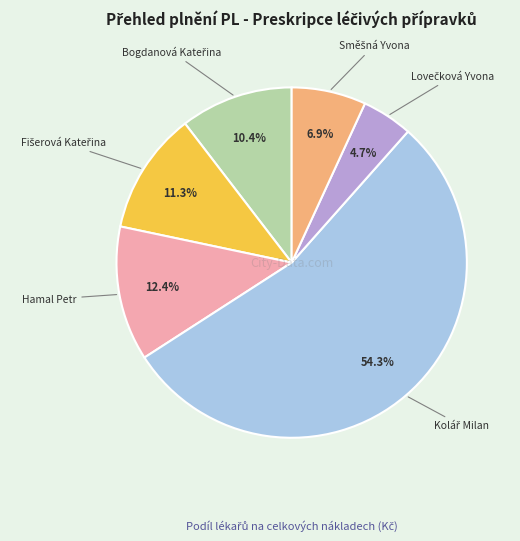

To the nearest percent, what is the average slice percentage?

17%